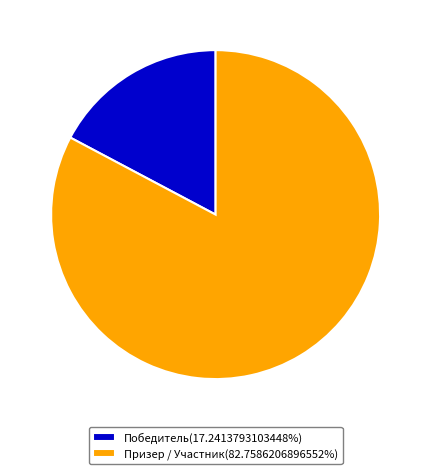

Approximately how many times larger is the value at Призер / Участник(82.7586206896552%) compared to Победитель(17.2413793103448%)?

4.8